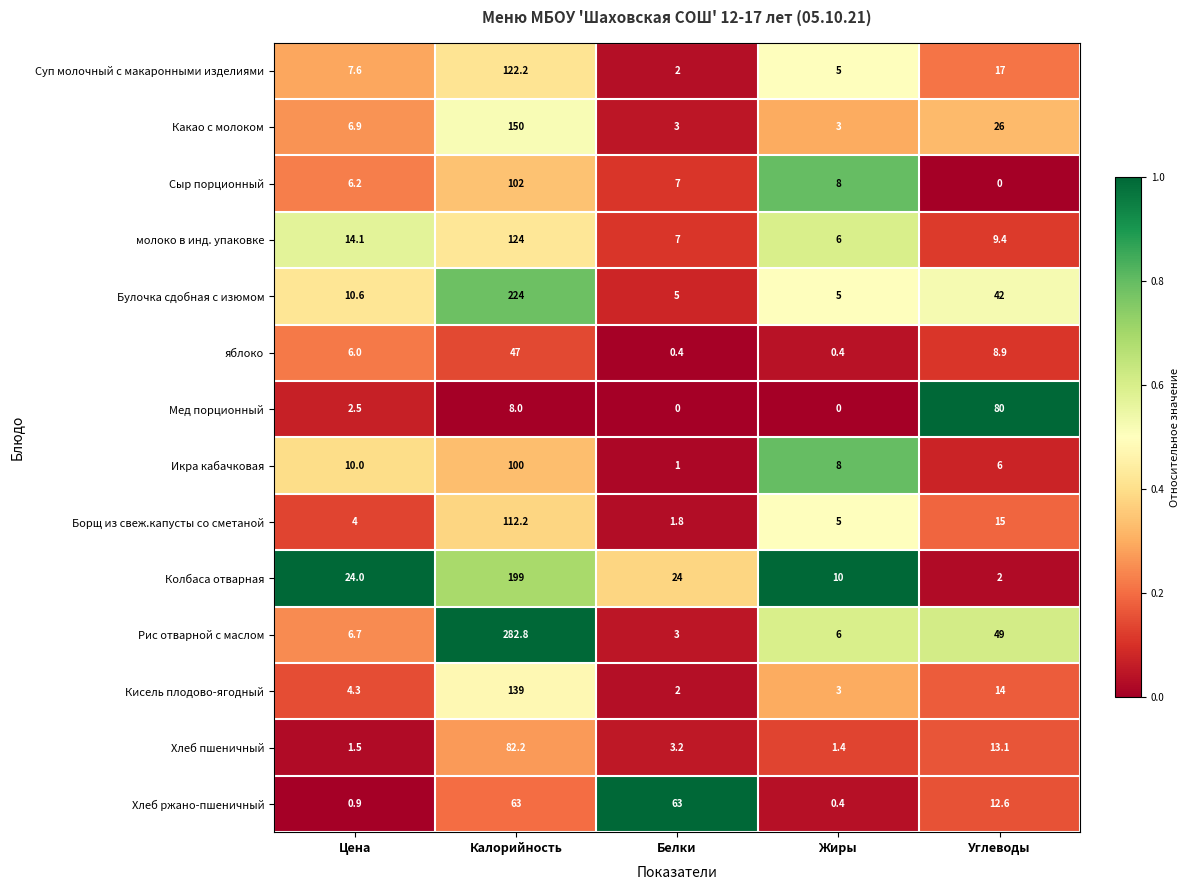

Which category has the highest value in the Колбаса отварная series?

Калорийность